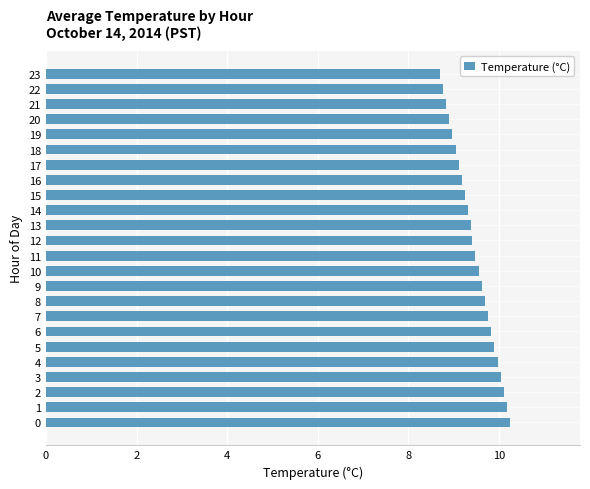

How many bars are there in total?

24